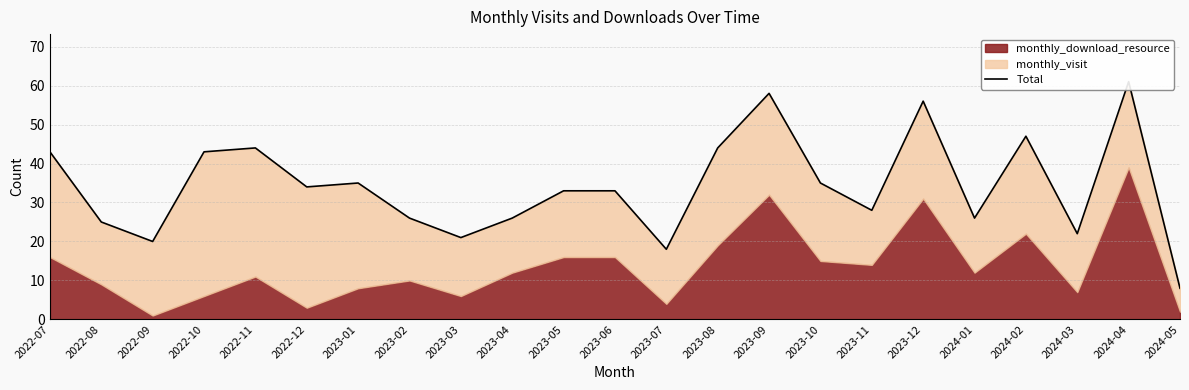

At which category does the data reach its first local peak?

2022-11